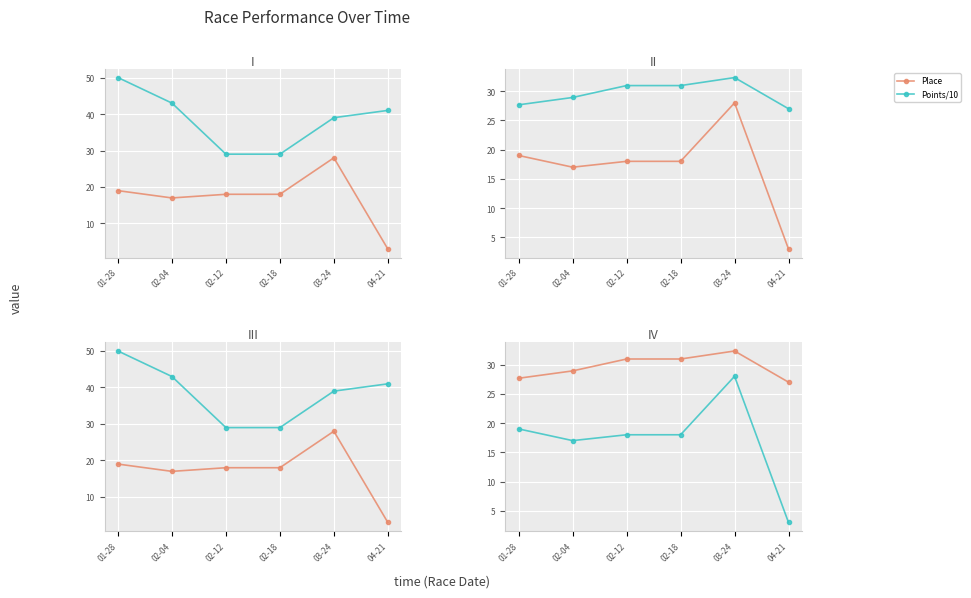

Rank the series at 04-21 from lowest to highest value.

Place, Points/10, Total Racers